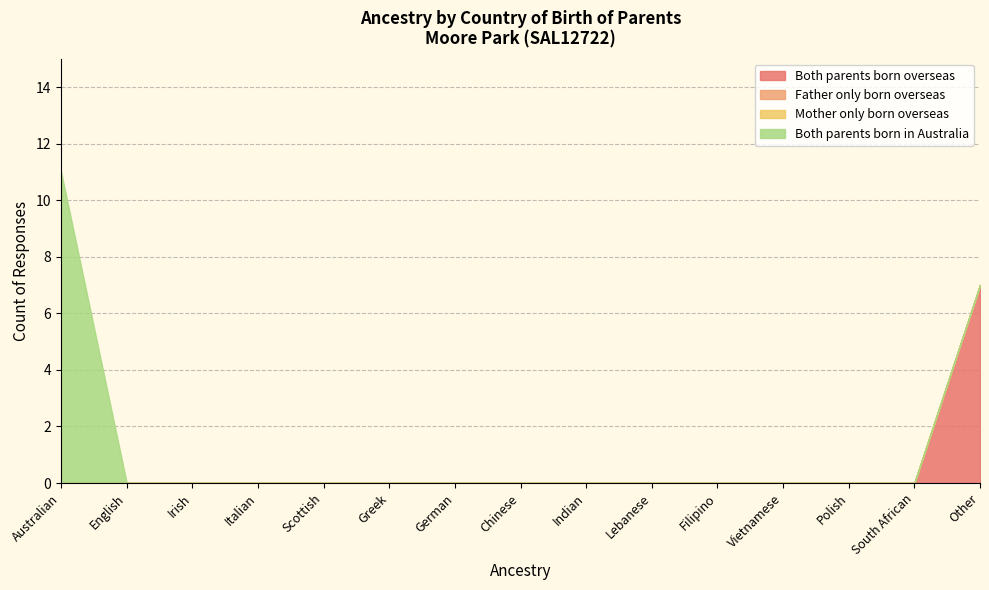

True or false: Both parents born overseas and Mother only born overseas cross at least once.

False